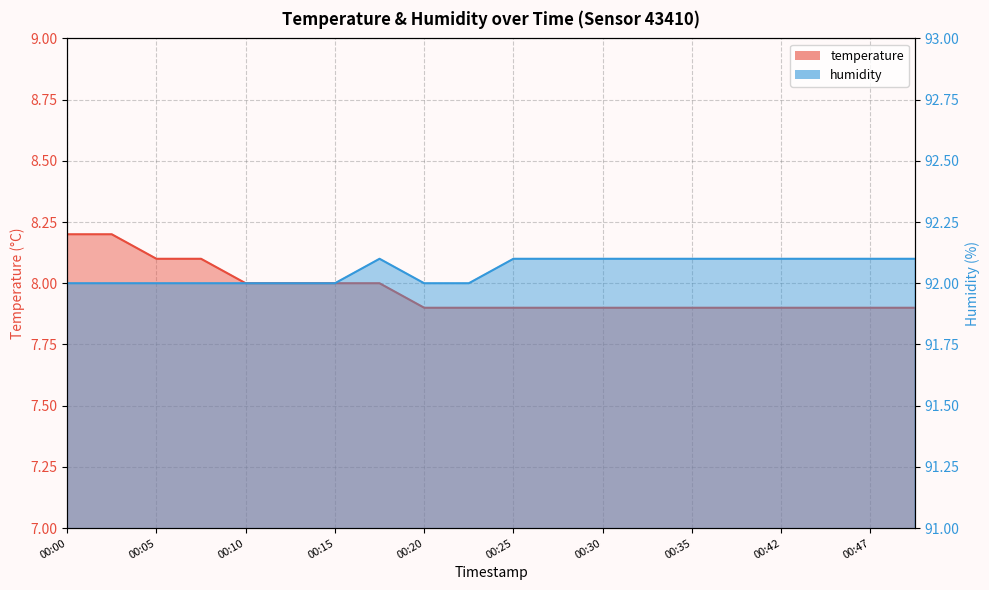

The value of temperature at 00:00 is 8.2. True or false?

True